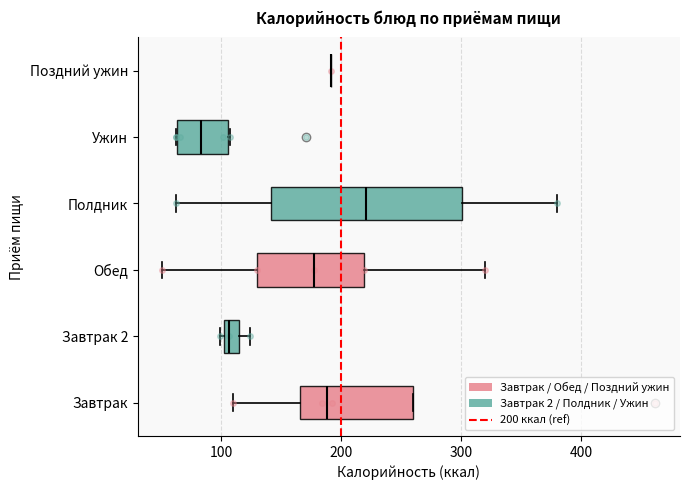

Which box is the widest, from its left edge to its right edge?

Полдник